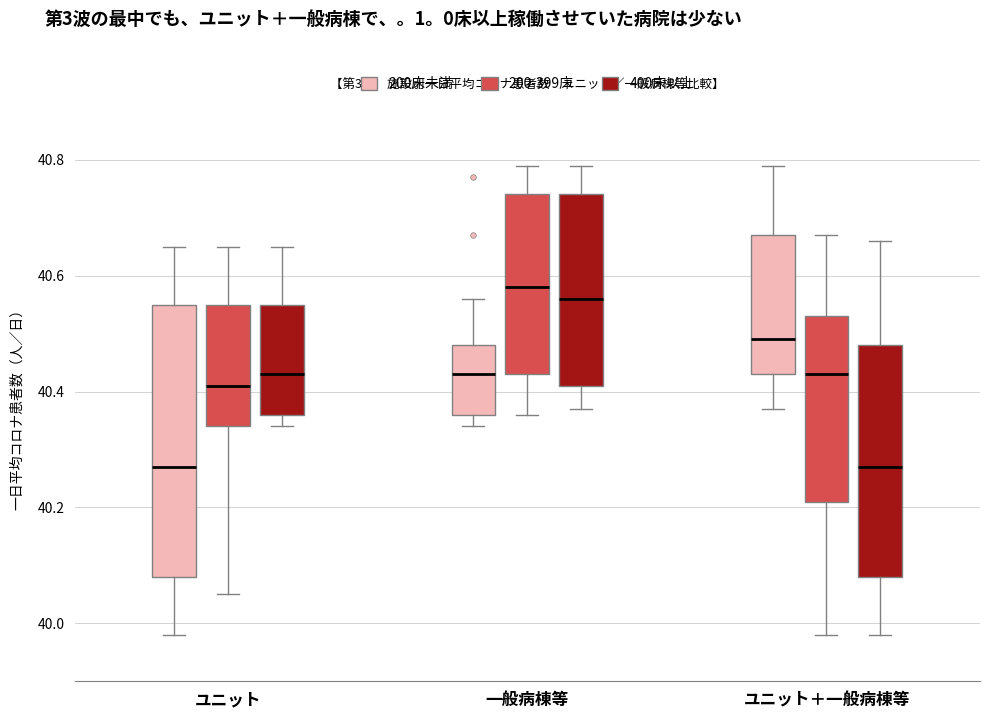

Which box is the tallest, from its lower edge to its upper edge?

ユニット (200床未満)